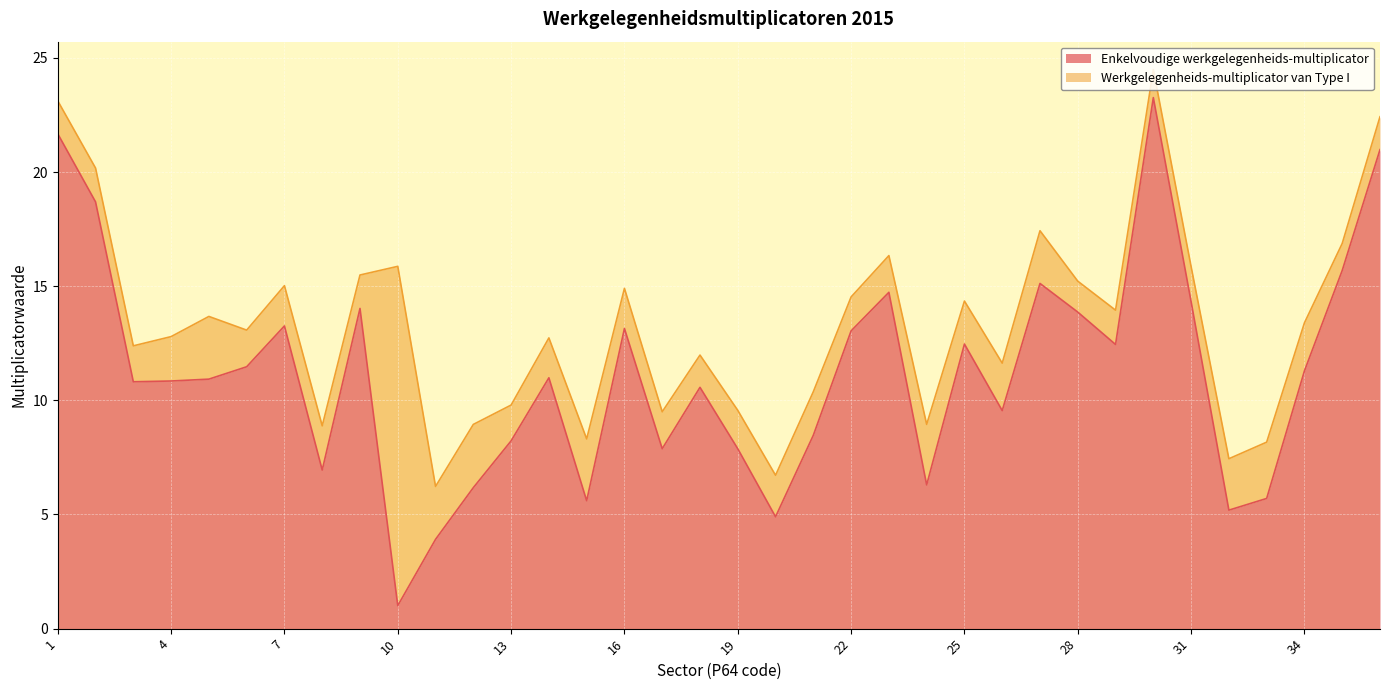

The chart shows a value of 3.8 at 17. True or false?

False